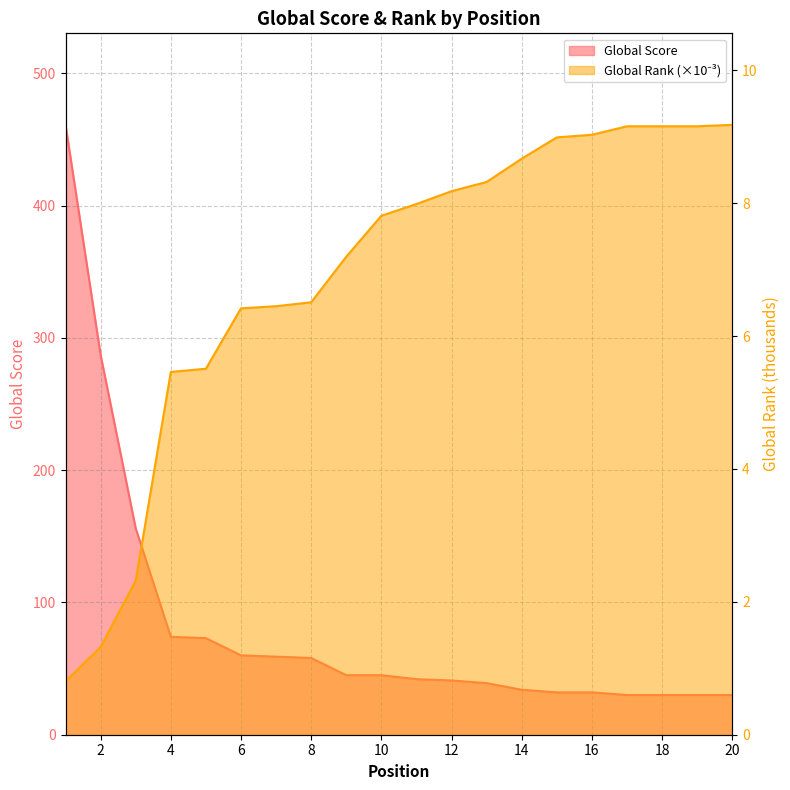

How many data points does each series have?

20